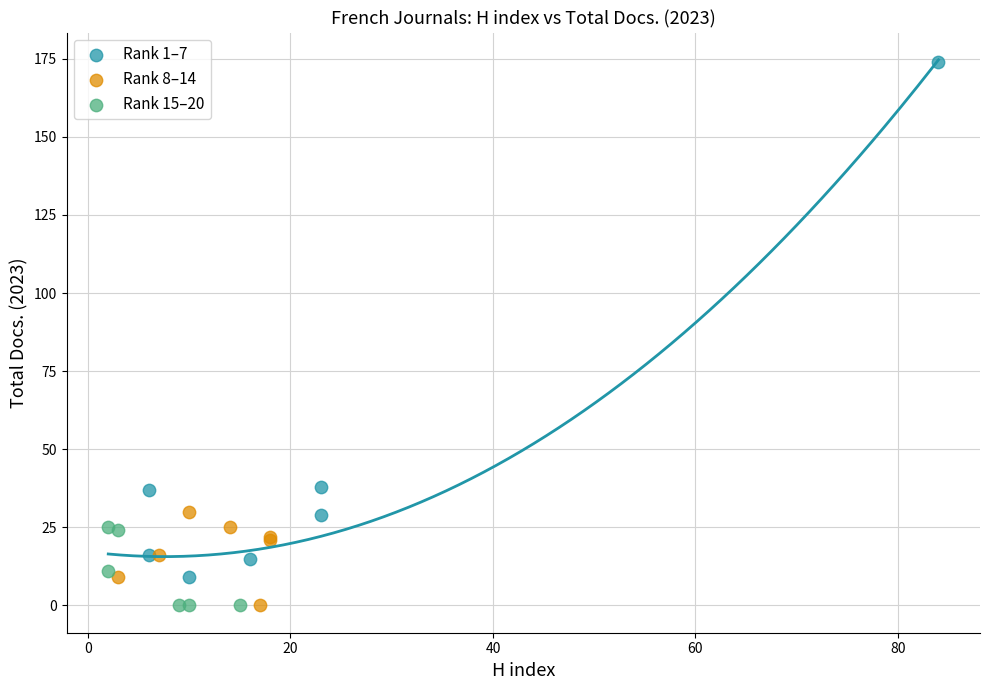

Which series has the widest spread of Y values?

Rank 1–7